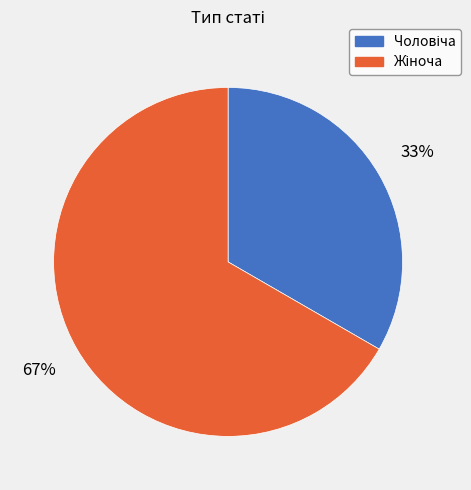

To the nearest percent, what is the average slice percentage?

50%